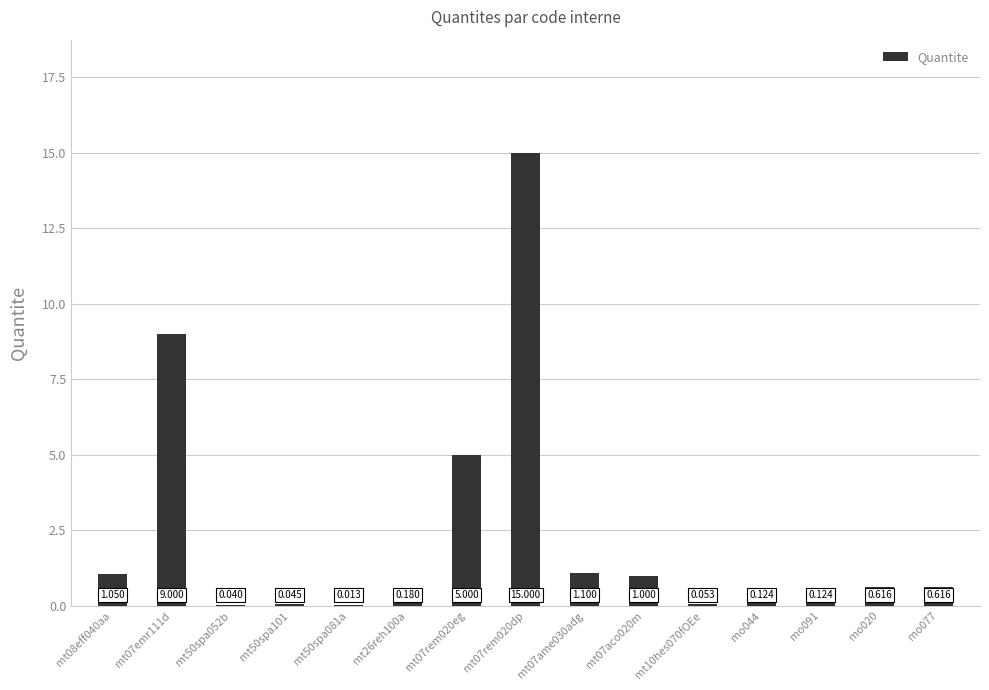

Reading left to right, list all the values displayed in this chart.

1.1	9.0	0.0	0.0	0.0	0.2	5.0	15.0	1.1	1.0	0.1	0.1	0.1	0.6	0.6